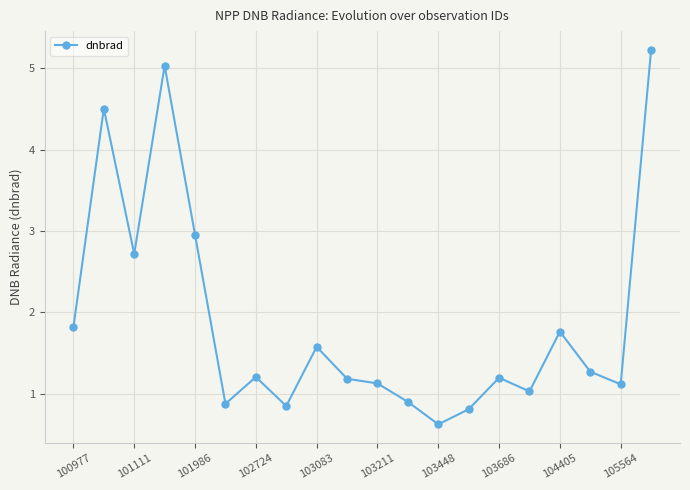

What is the average value?

1.9